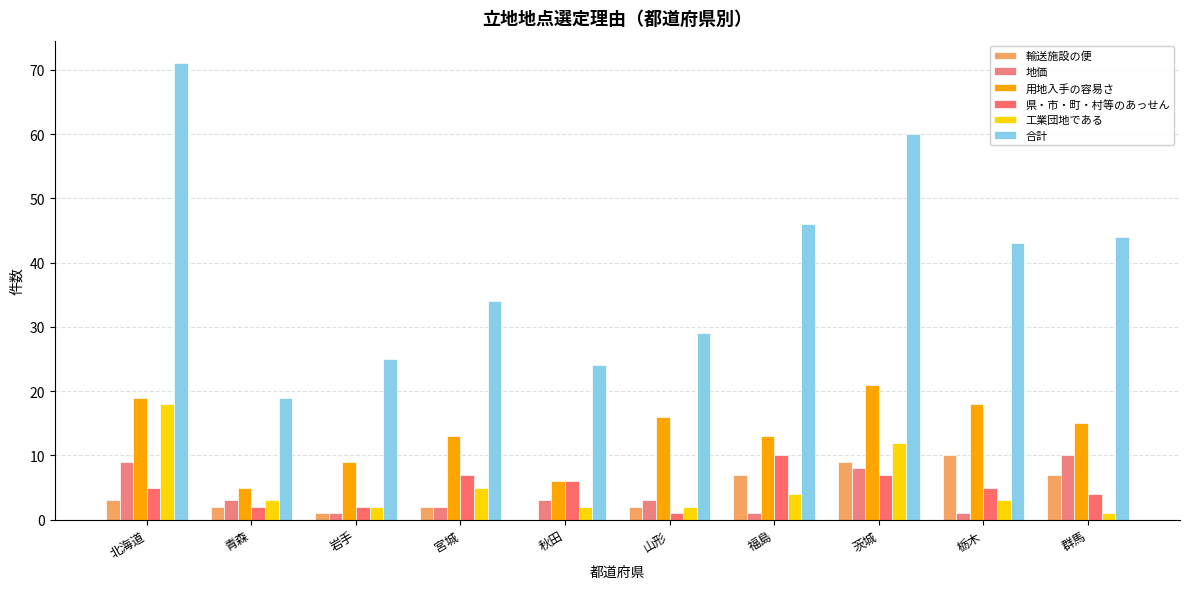

Are the bars horizontal?

No